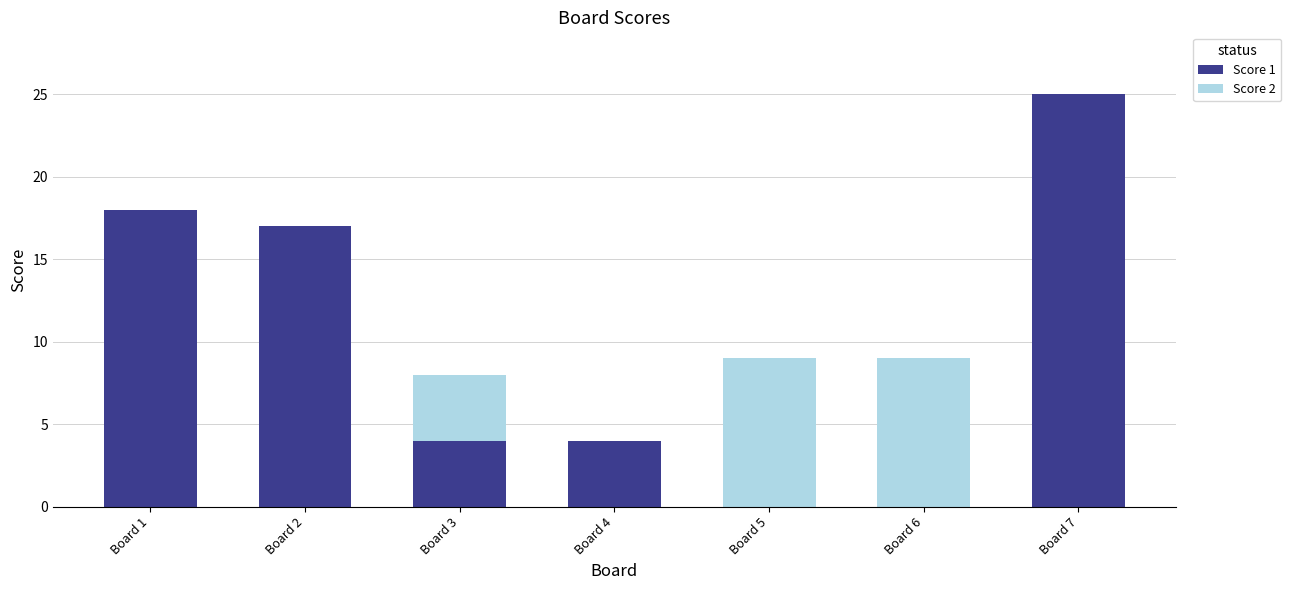

What is the sum of the Score 1 values at Board 1 and Board 2?

35